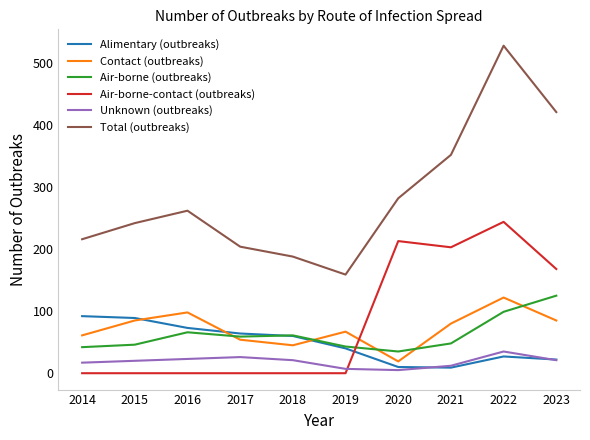

The value of Total (outbreaks) at 2017 is 104. True or false?

False